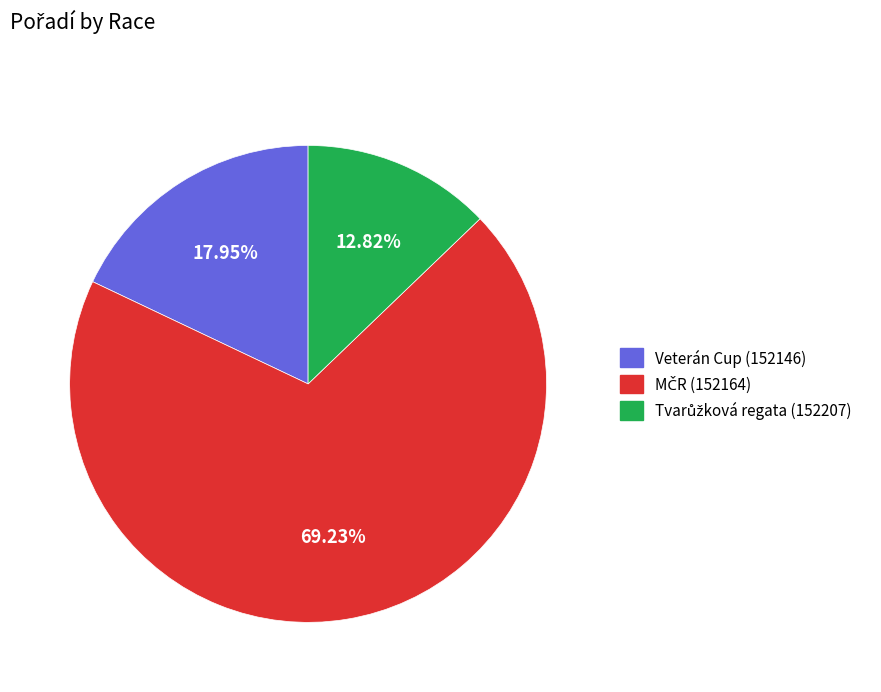

How many slices are in this pie chart?

3